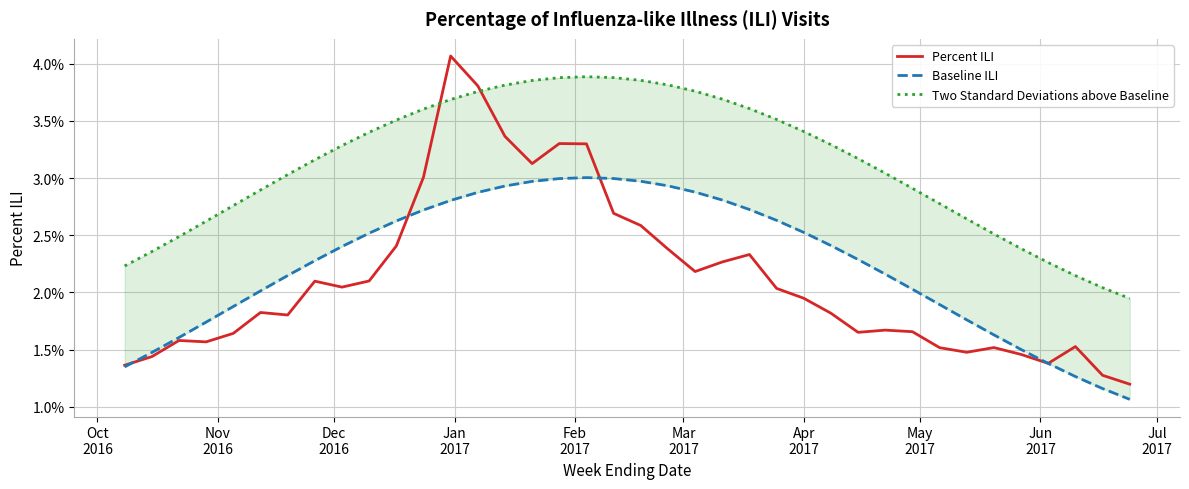

Does the chart display data point markers on the line(s)?

No